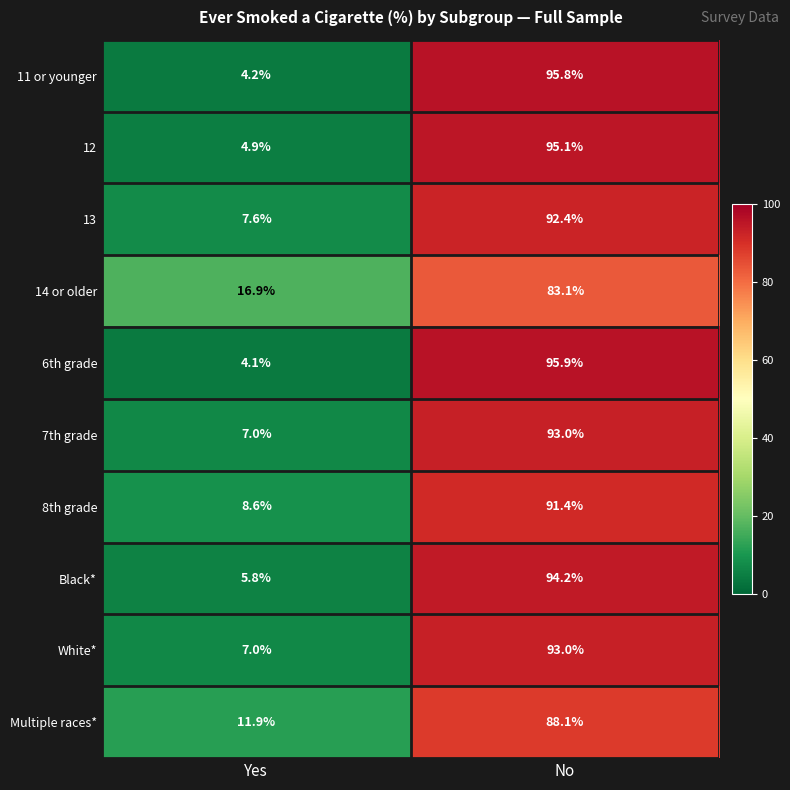

Is it true that 7th grade equals 7.0 at Yes?

True